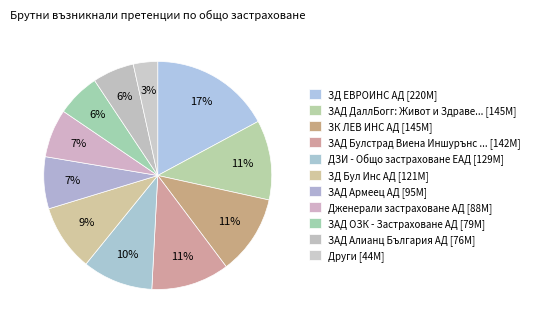

How many segments does this pie chart have?

11